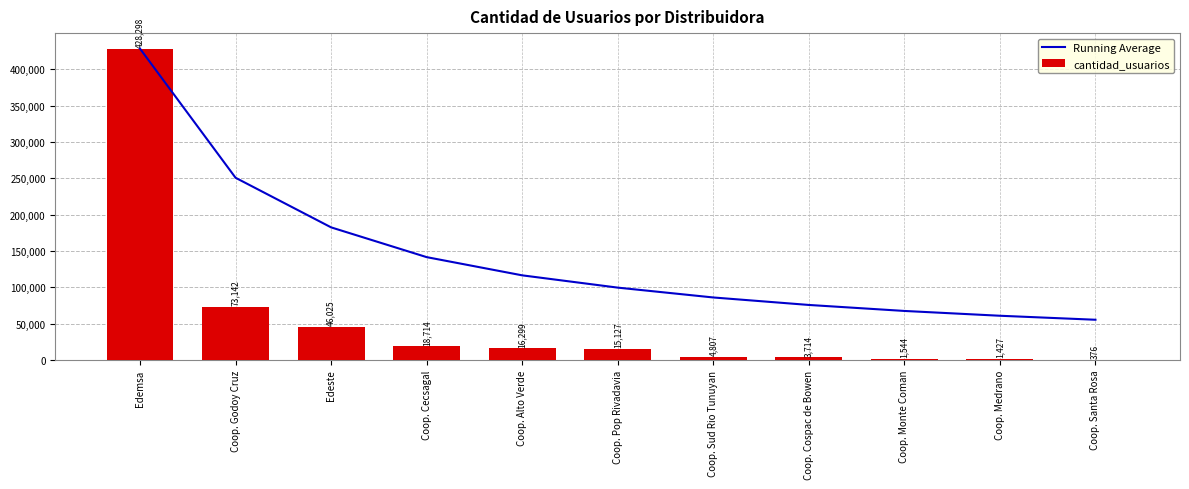

What is the spread (max minus min) of values at Coop. Alto Verde?

100196.6